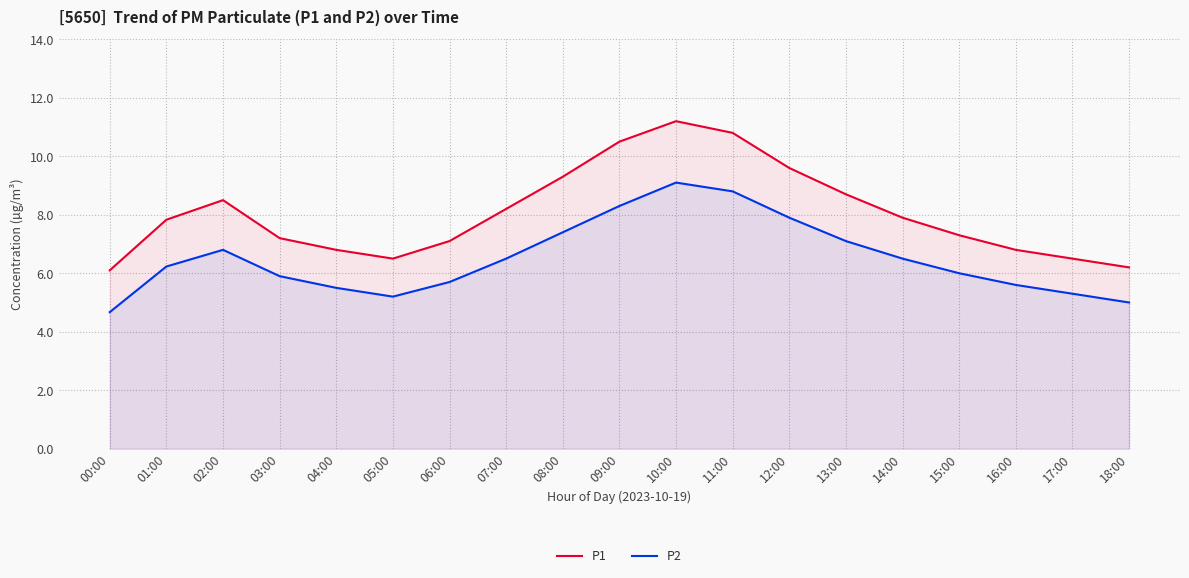

What is the sum of the P1 values at 13:00 and 03:00?

15.9